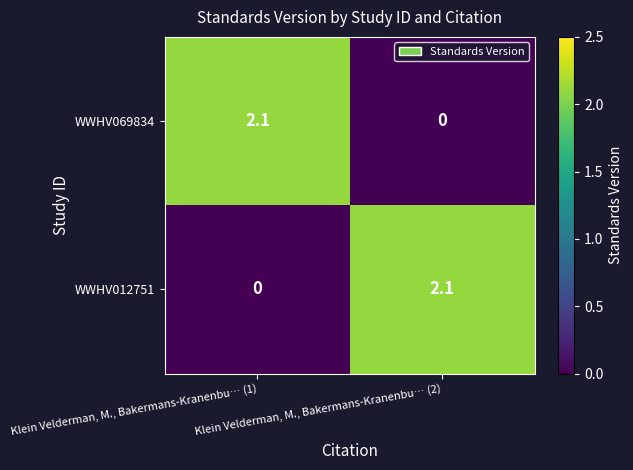

Is it true that WWHV069834 equals 2.8 at Klein Velderman, M., Bakermans-Kranenbu… (1)?

False